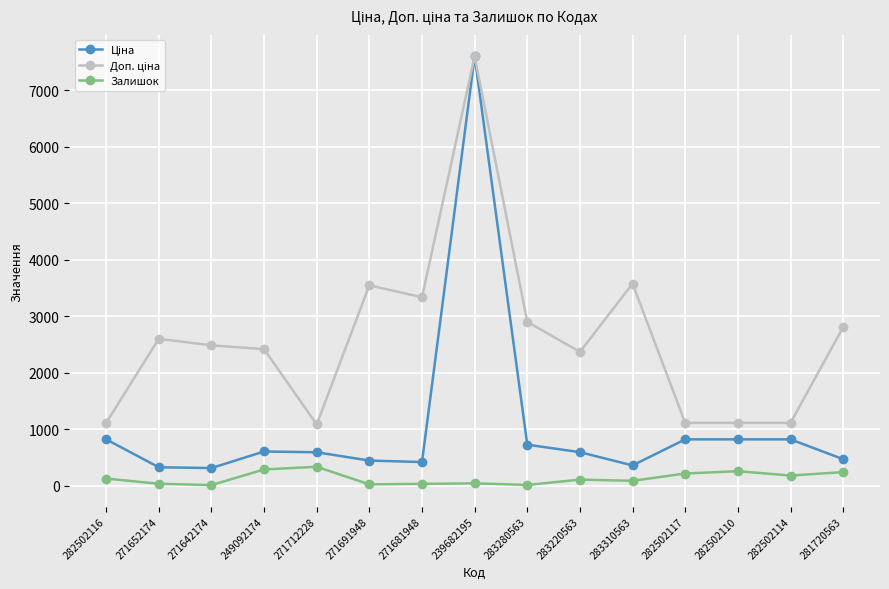

What is the greatest value displayed?

7596.5